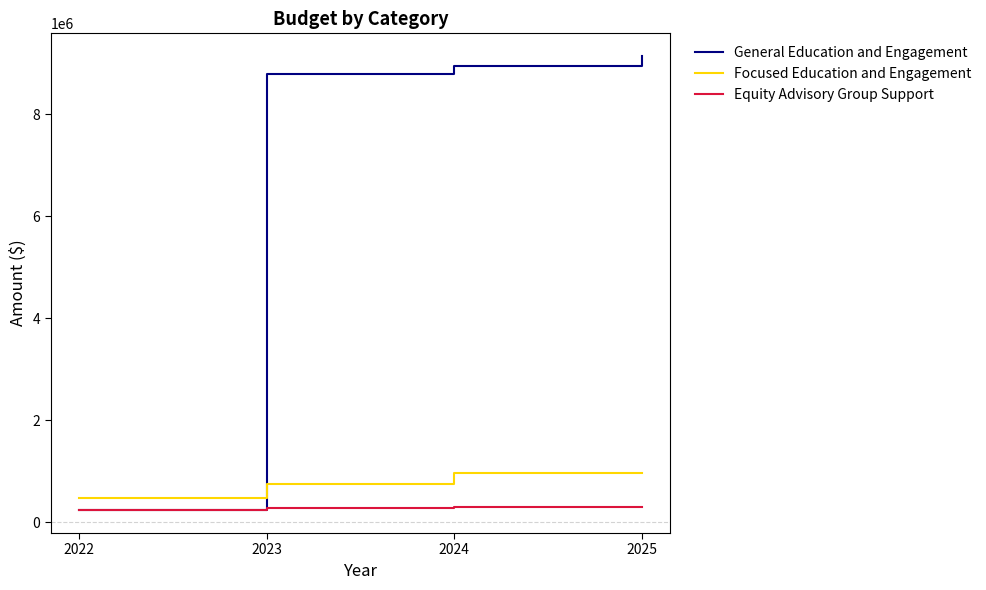

What is the maximum value for General Education and Engagement?

9136902.5